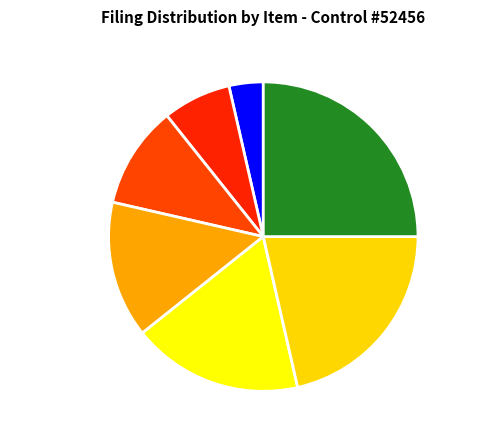

Does any single category account for the majority?

No